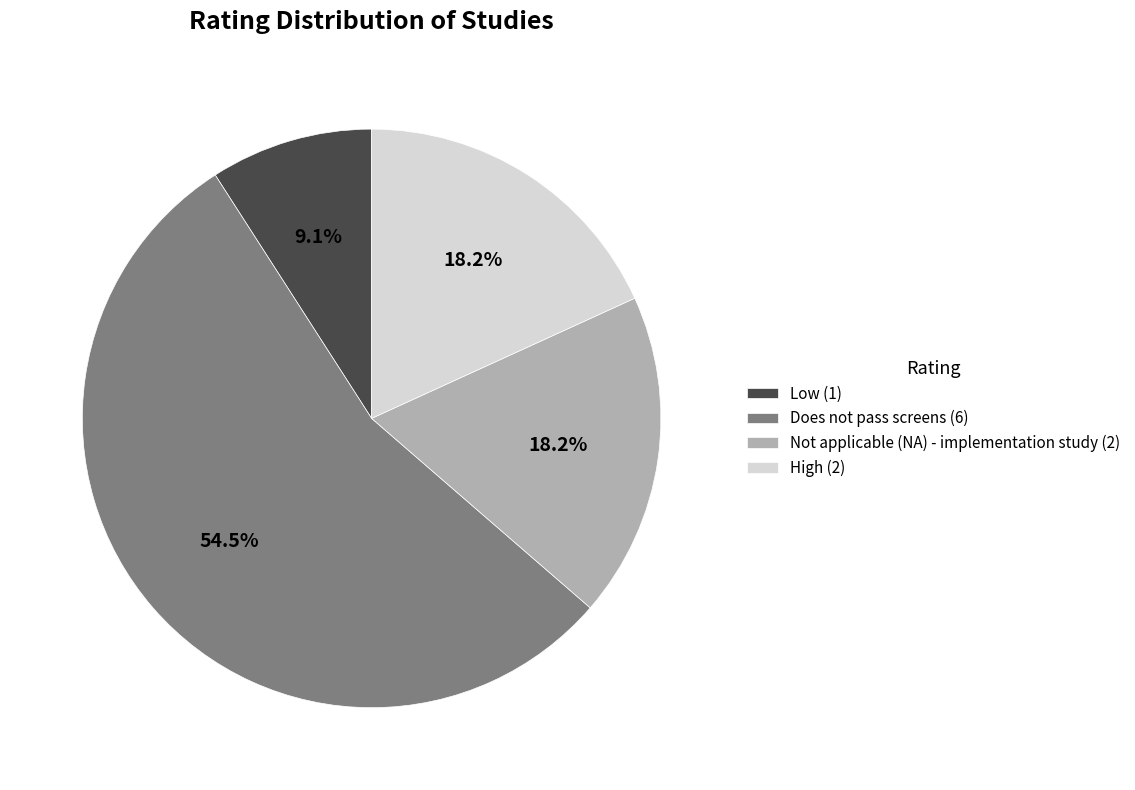

Which slice represents more than half of the pie?

Does not pass screens